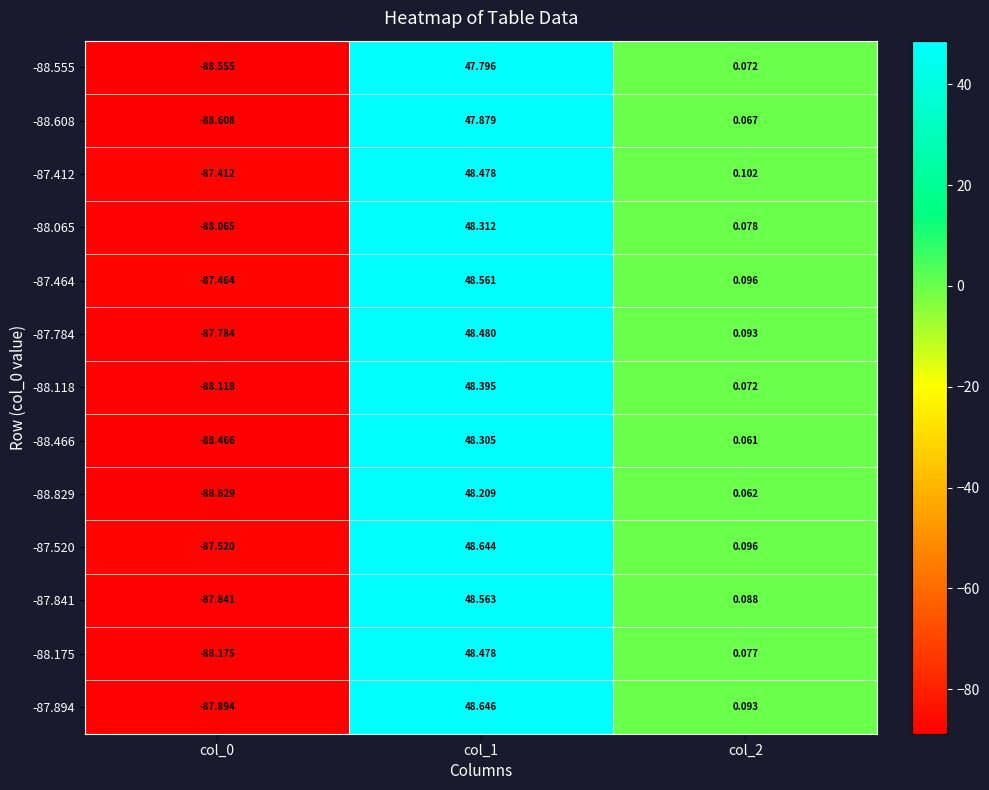

Which series has the widest spread of values?

-88.829